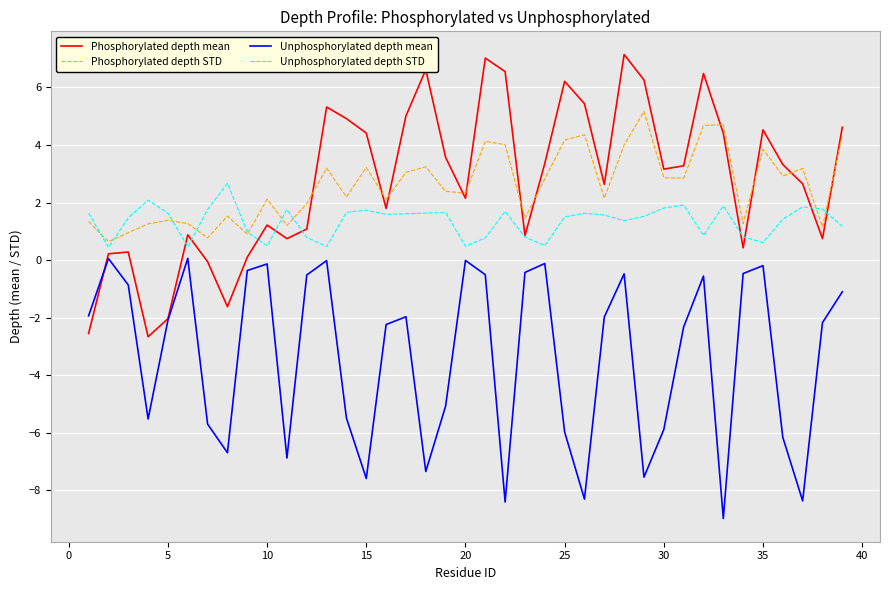

What is the greatest value displayed?

7.1